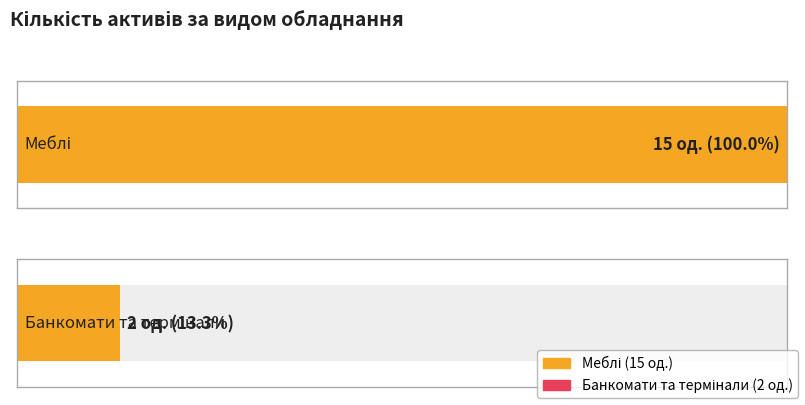

Is it true that the value at Меблі is 15?

True